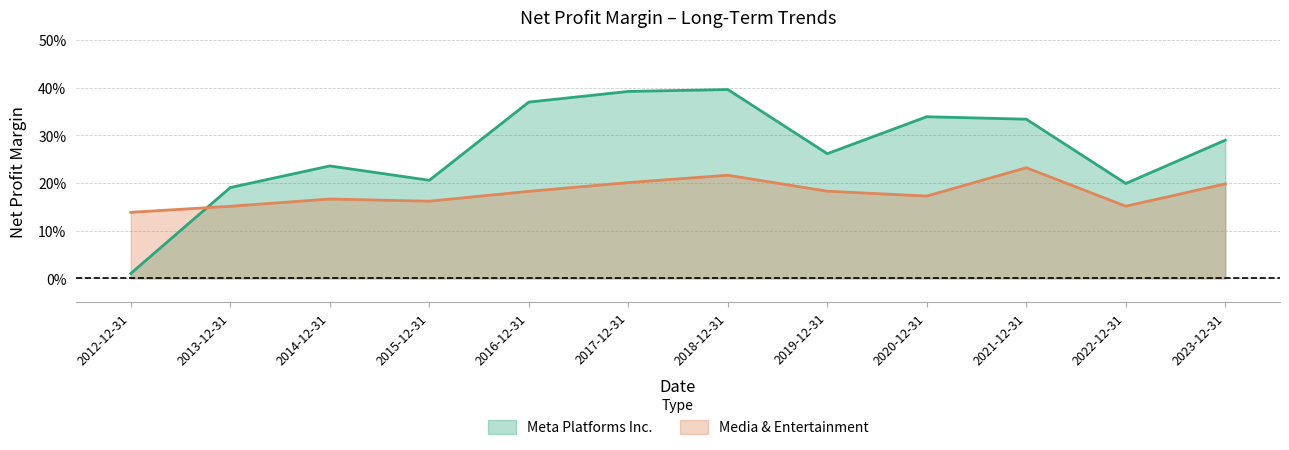

Count the number of categories in the chart.

12